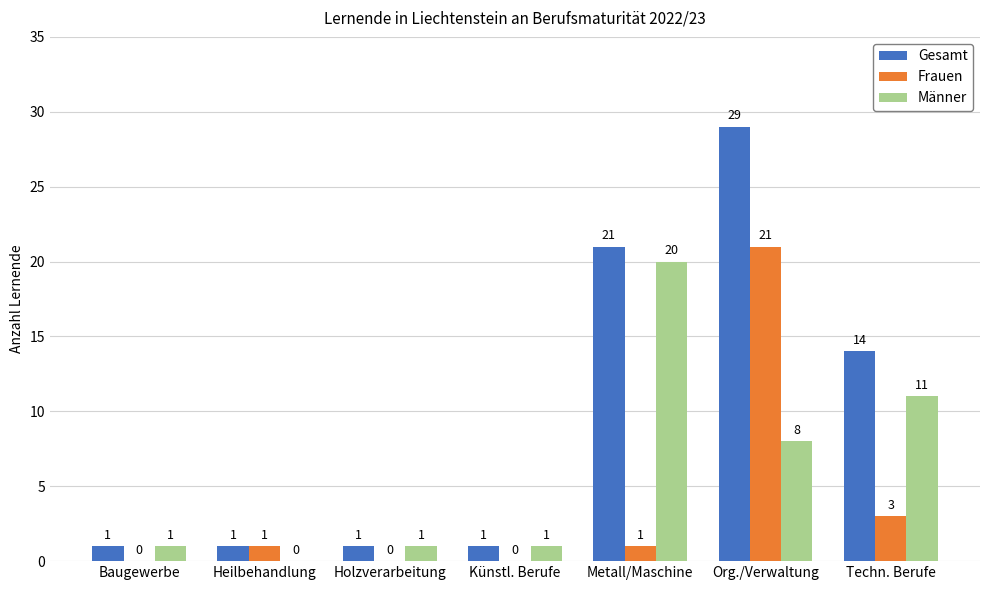

What are all the series names shown in the legend?

Gesamt, Frauen, Männer